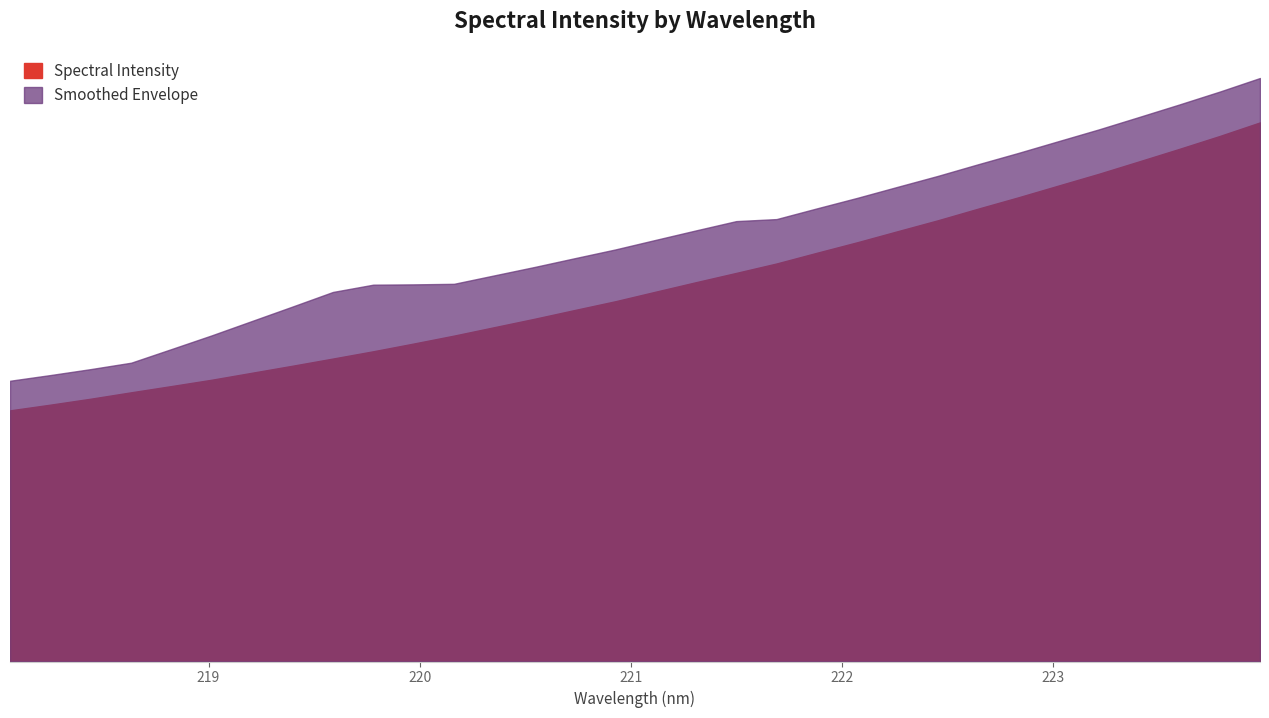

How many values are below 4997?

16